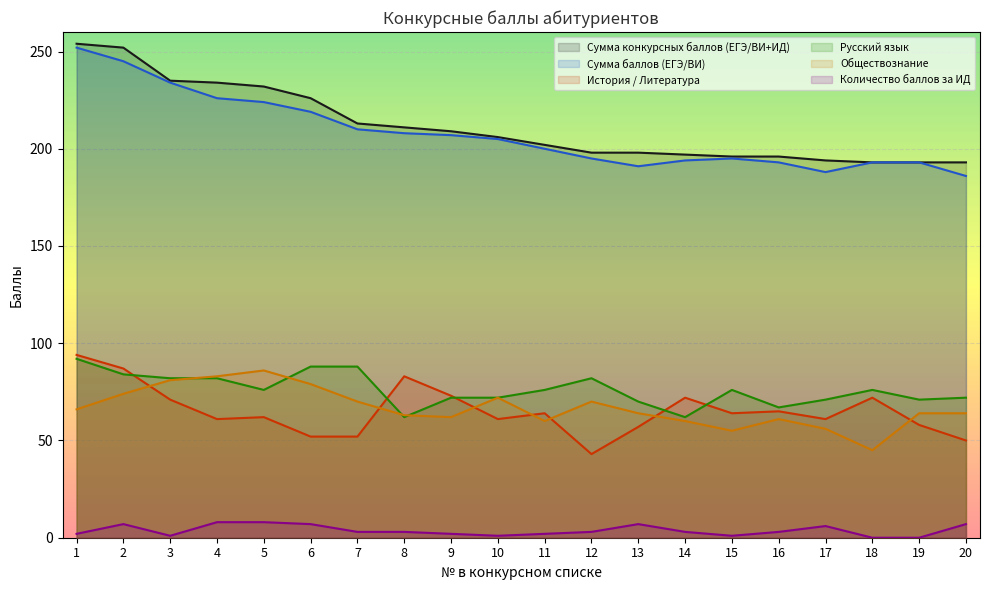

Which series changed the most between 6 and 13?

Сумма конкурсных баллов (ЕГЭ/ВИ+ИД)